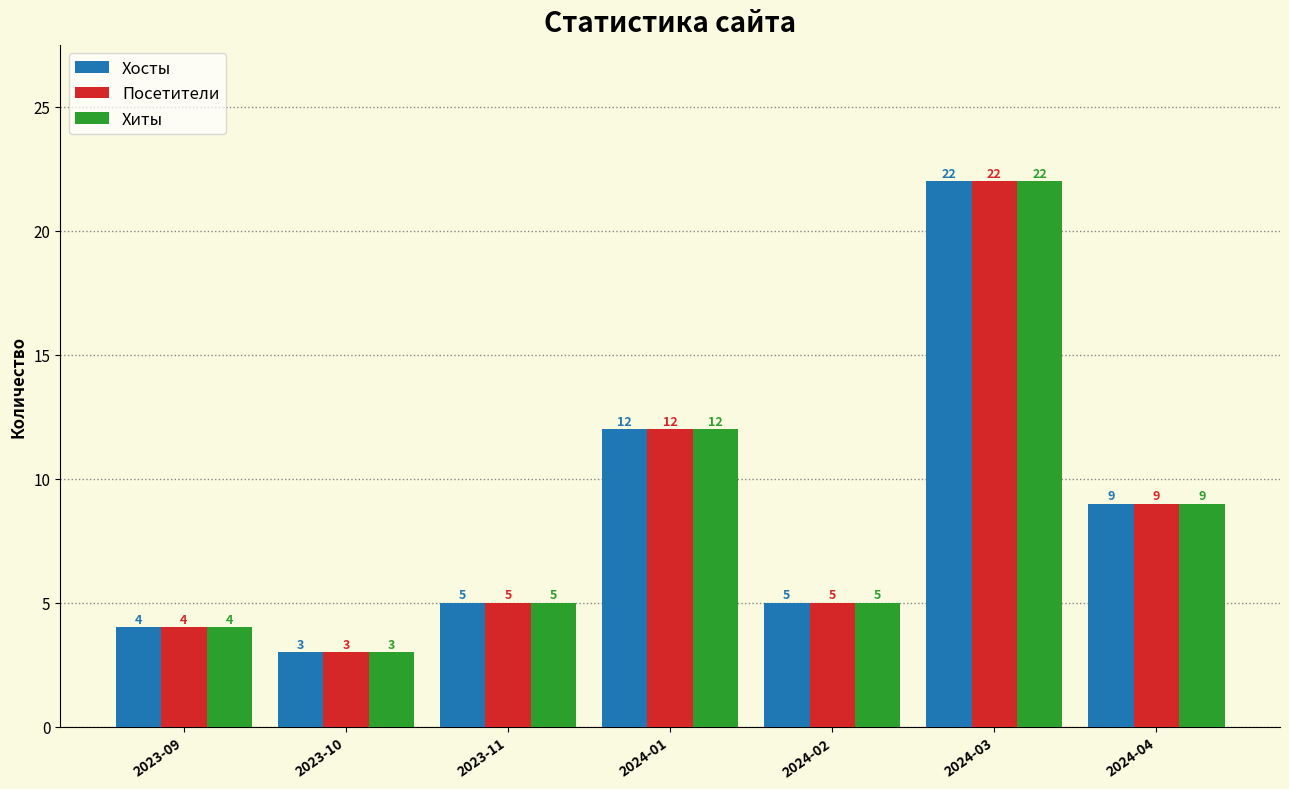

At which label is Хиты closest to 12?

2024-01